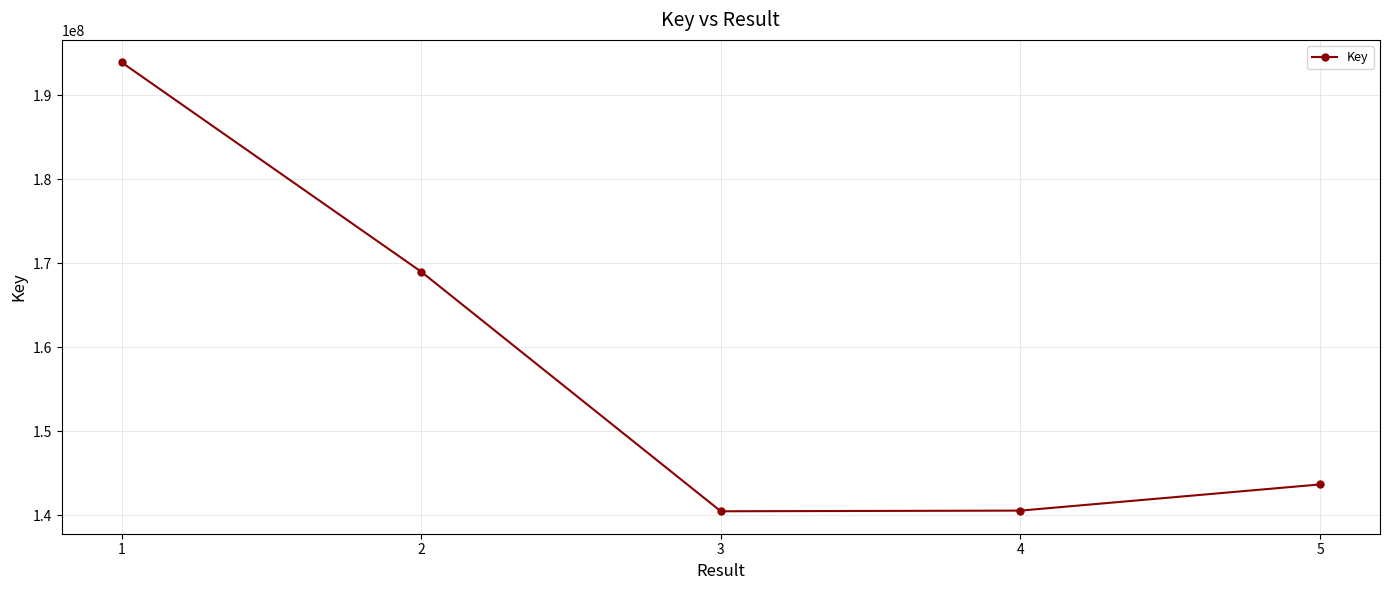

Does the chart display data point markers on the line(s)?

Yes